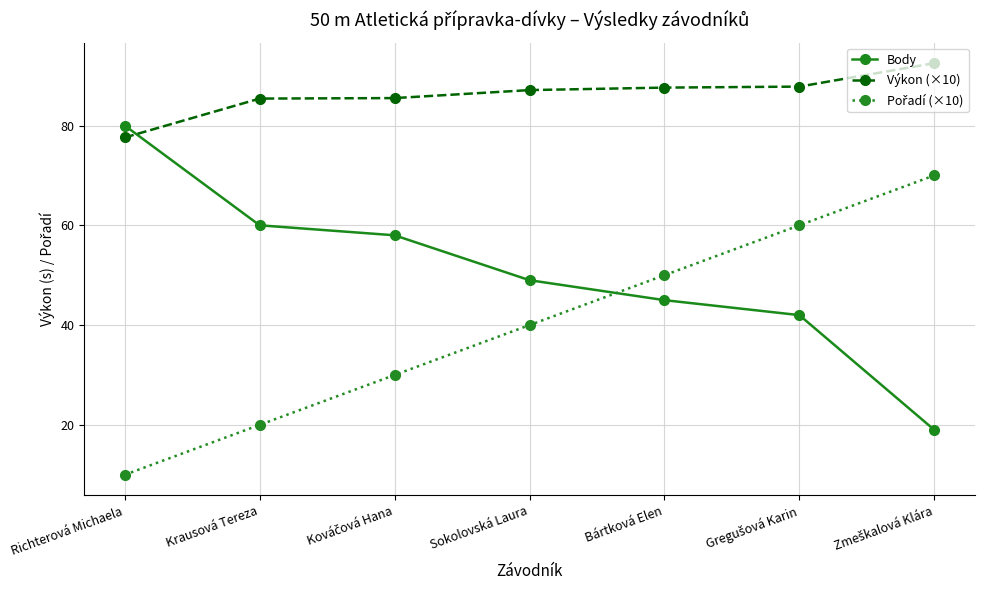

What is the sum of all Body values?

353.0